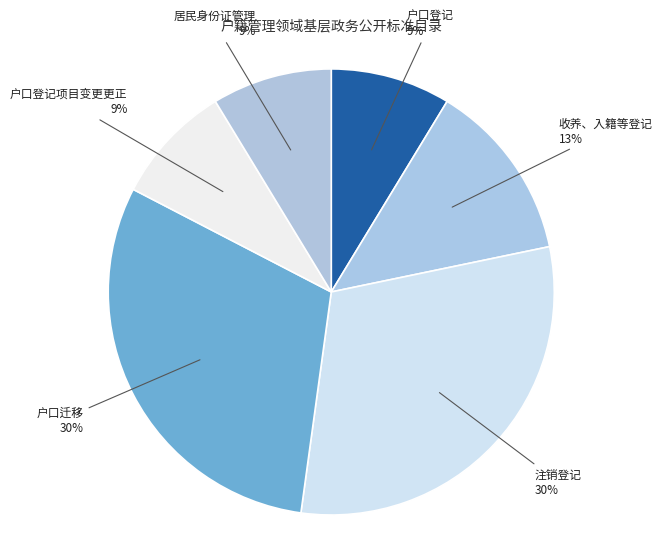

Do 户口登记 and 收养、入籍等登记 together represent more than half of the pie?

No